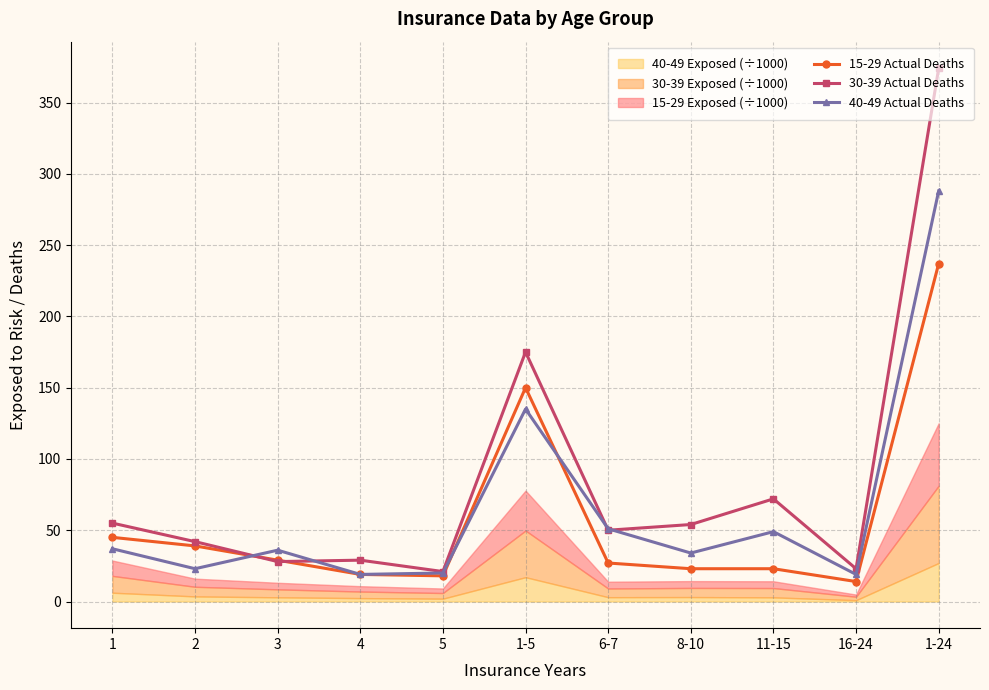

Which series has the widest spread of values?

30-39 Actual Deaths